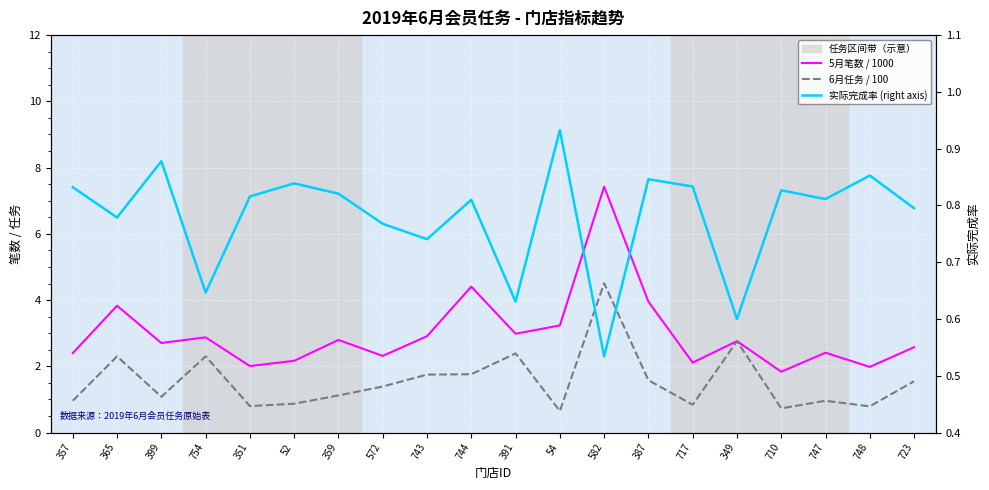

At how many categories does at least one series exceed 0?

20